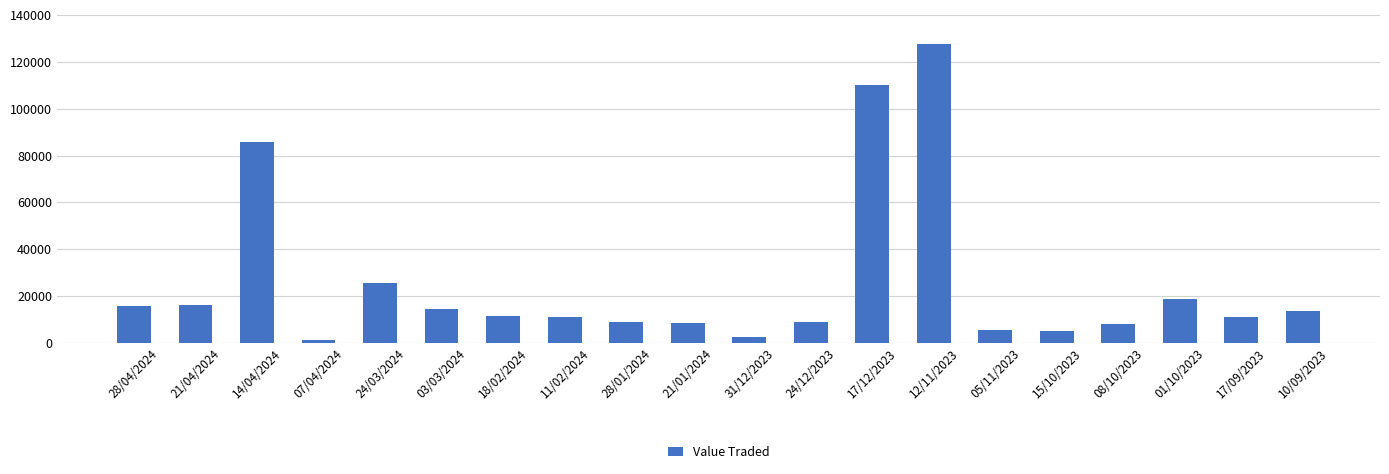

Does the chart contain stacked bars?

No